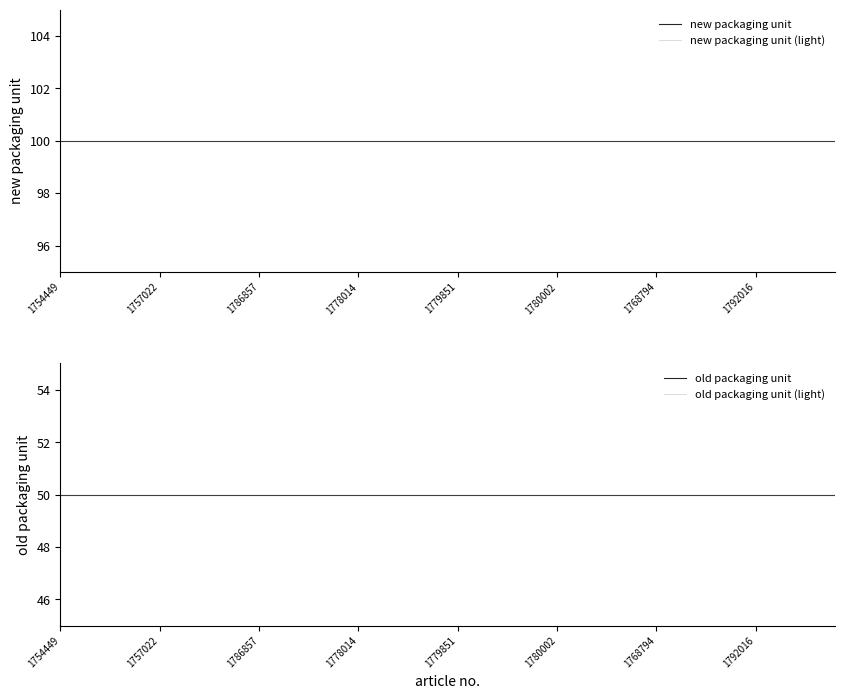

Which series has the largest total across all categories?

new packaging unit